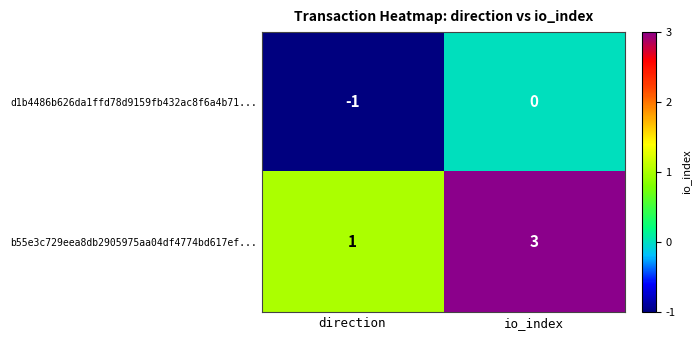

Rank the series by their average value, from highest to lowest.

b55e3c729eea8db2905975aa04df4774bd617ef..., d1b4486b626da1ffd78d9159fb432ac8f6a4b71...